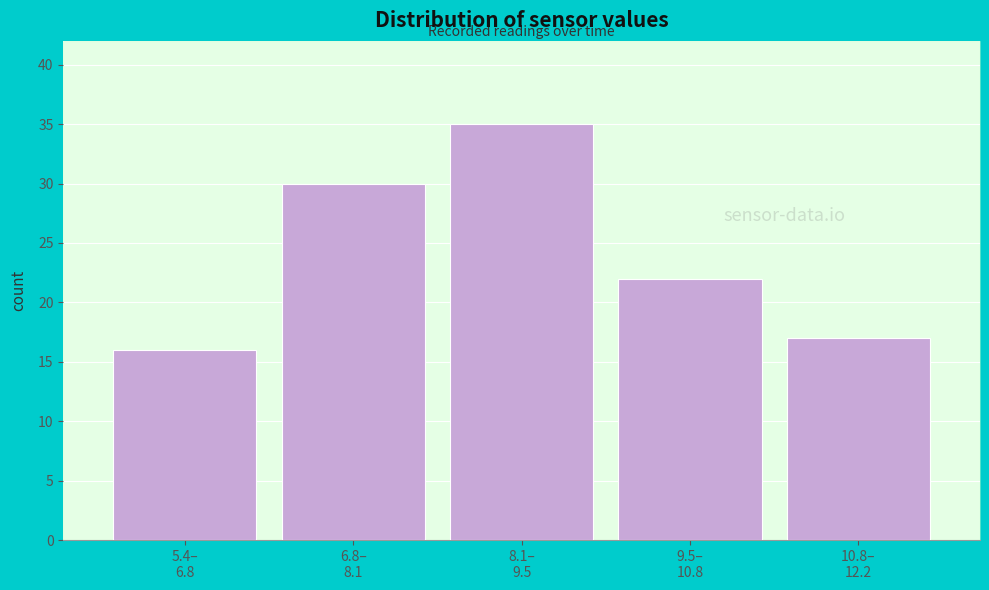

Reading left to right, list all the values displayed in this chart.

16	30	35	22	17